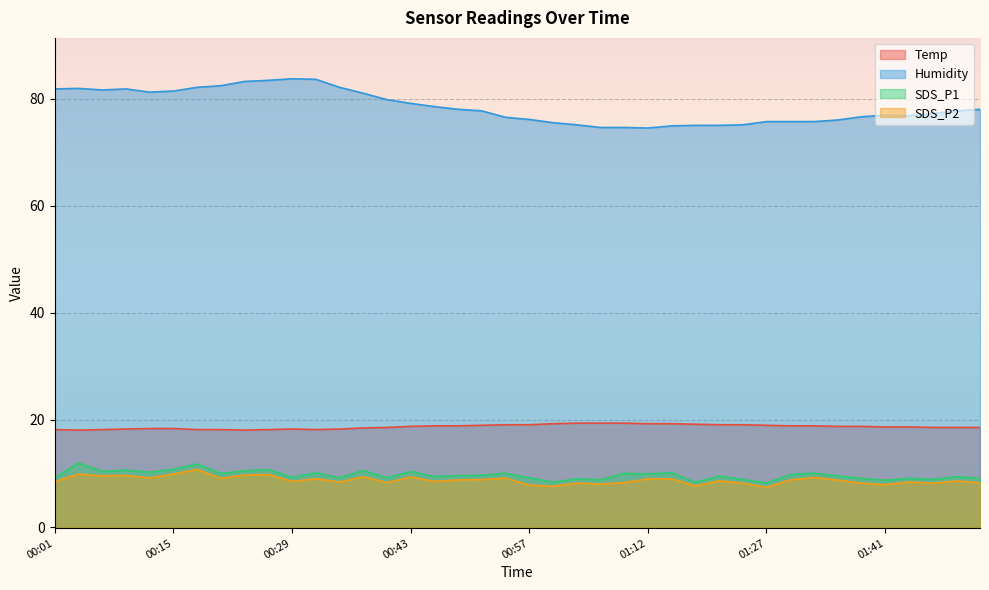

Which series has the largest total across all categories?

Humidity